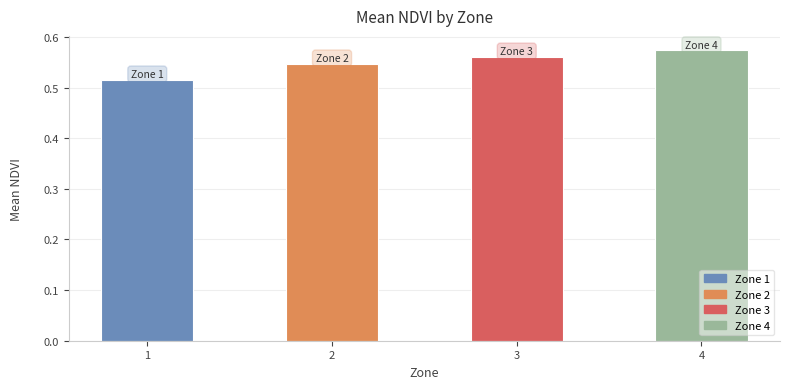

Which label corresponds to the largest value in the chart?

4